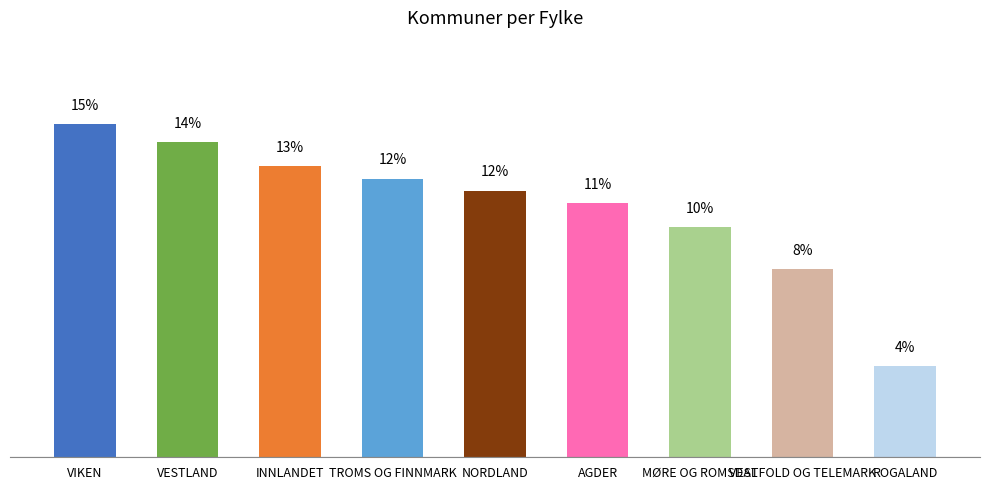

List the labels in order of value, largest first.

VIKEN, VESTLAND, INNLANDET, TROMS OG FINNMARK, NORDLAND, AGDER, MØRE OG ROMSDAL, VESTFOLD OG TELEMARK, ROGALAND